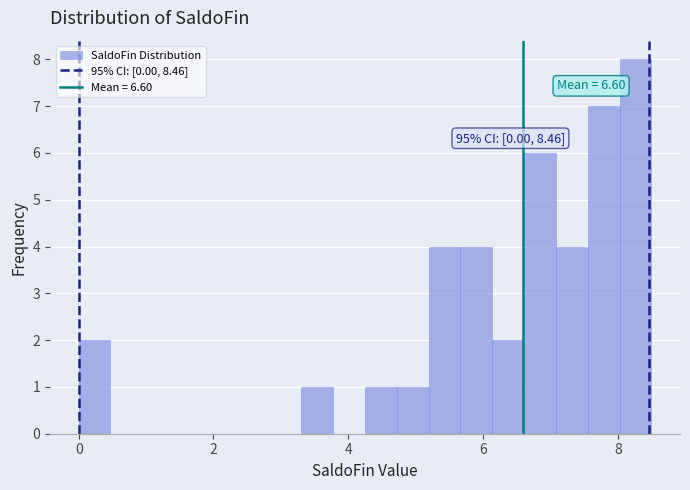

Read against the x-axis, roughly where is the centre of the tallest bar?

8.2